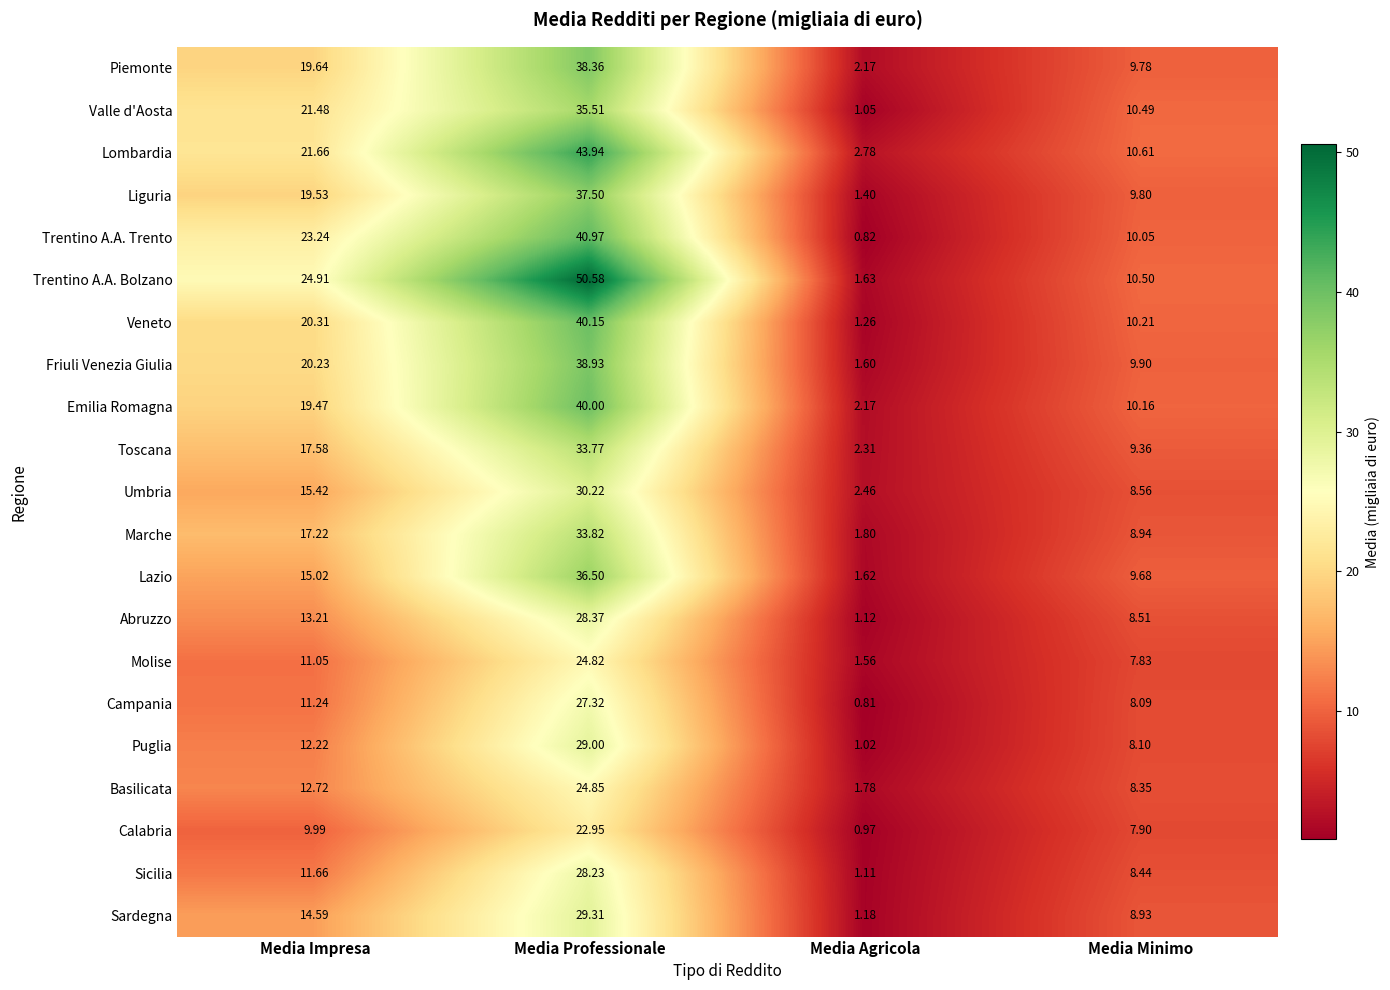

Rank the categories by Campania value from lowest to highest.

Media Agricola, Media Minimo, Media Impresa, Media Professionale